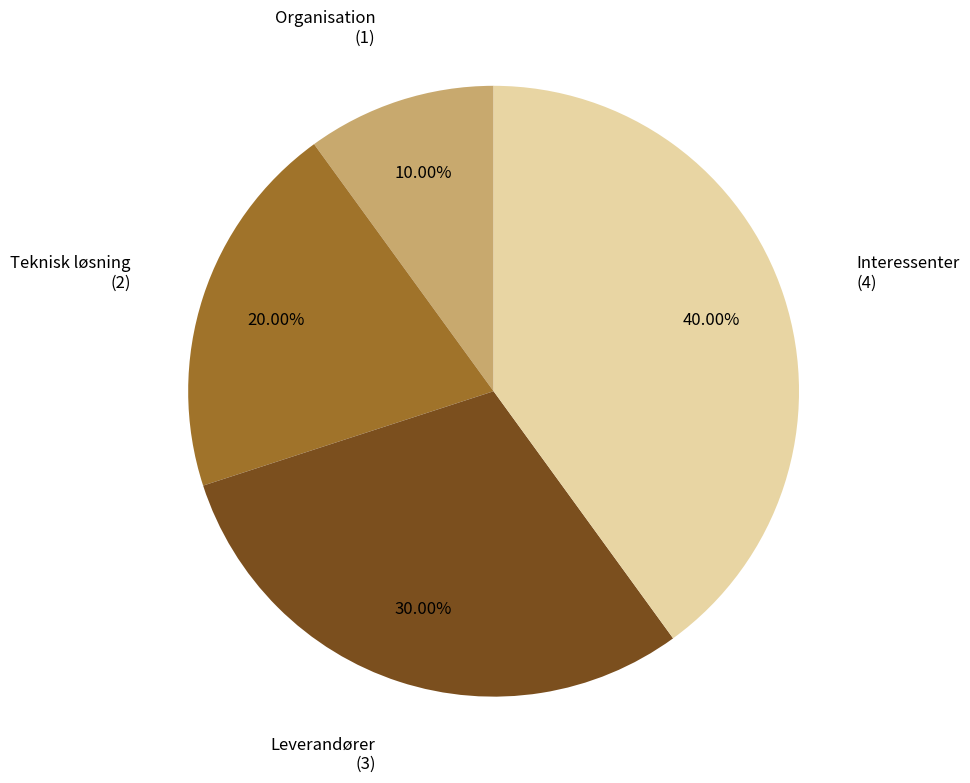

What percentage is the Interessenter slice, to the nearest percent?

40%